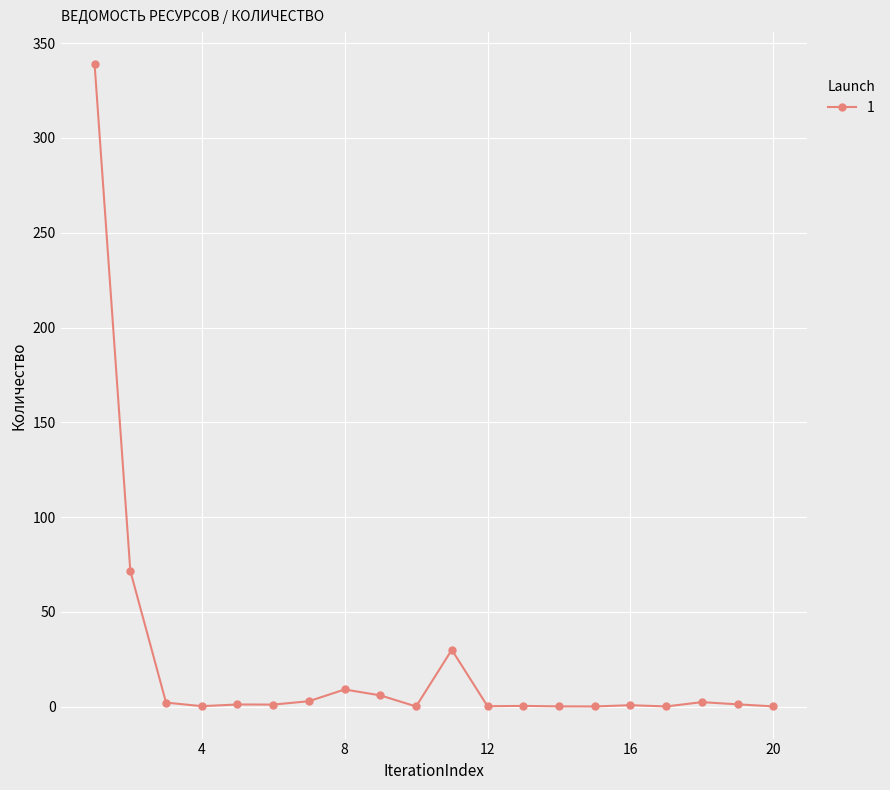

How many data points does each series have?

20